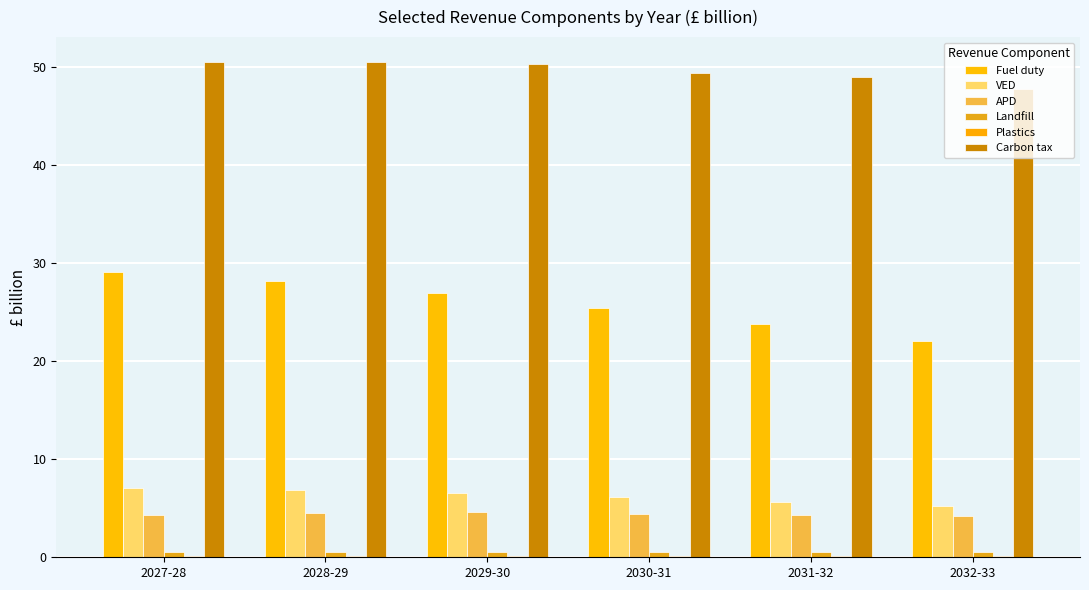

Is the value of Landfill at 2030-31 greater than the value of Carbon tax at 2029-30?

No